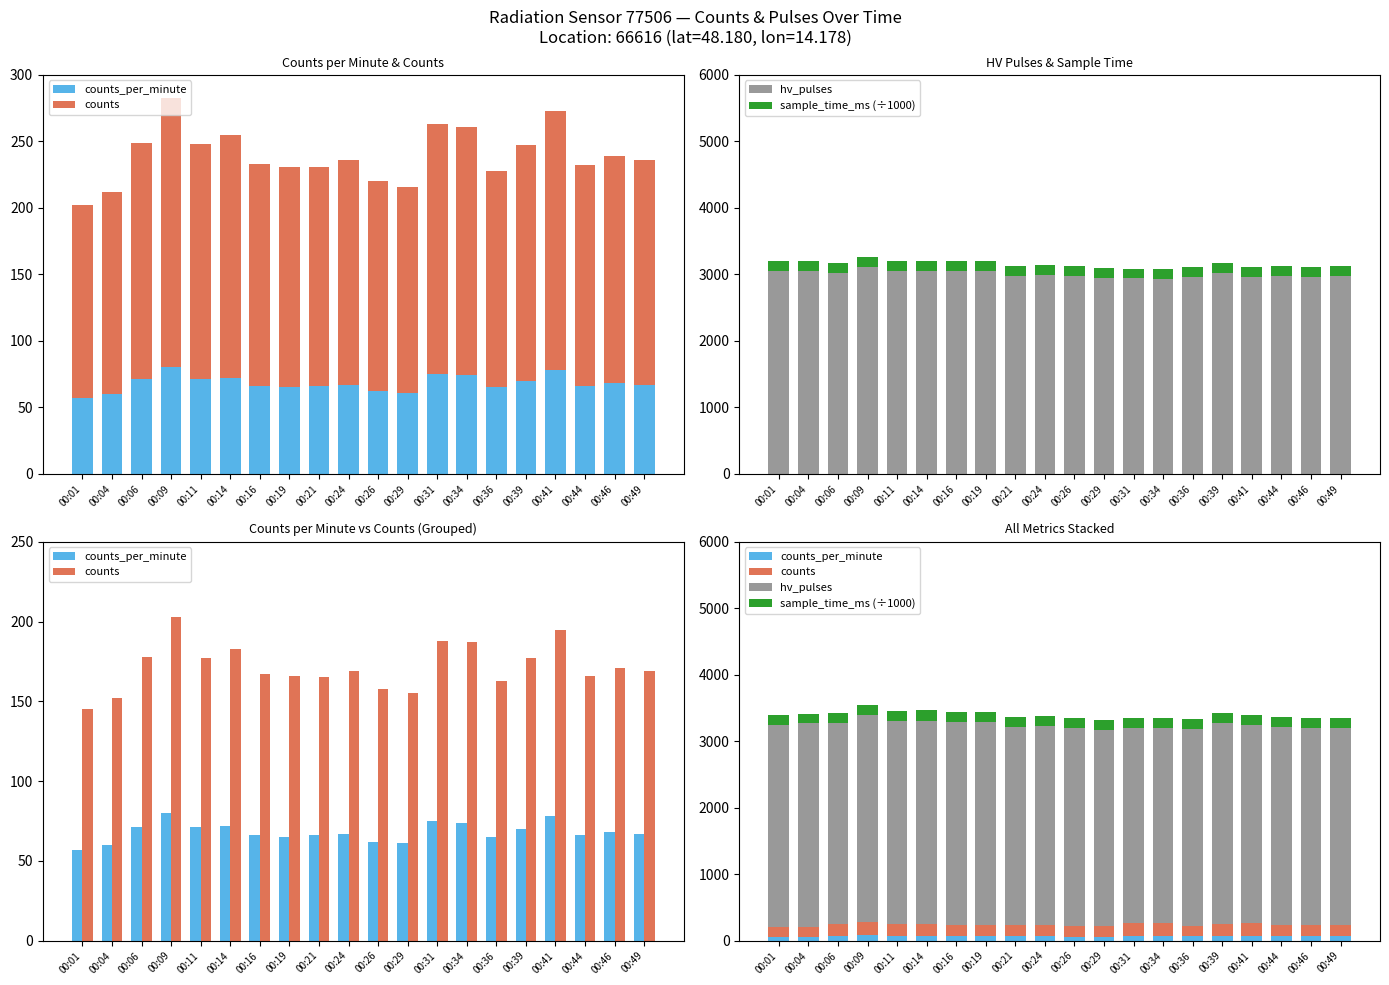

What is the value of the hv_pulses bar at the 9th from the left?

2982